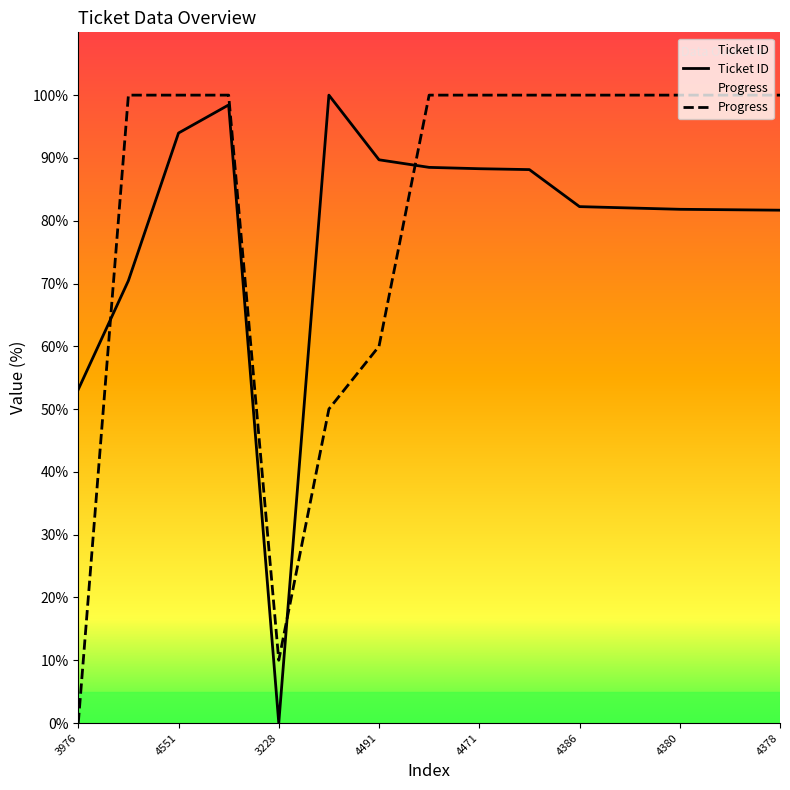

What are all the series names shown in the legend?

Ticket ID, Progress